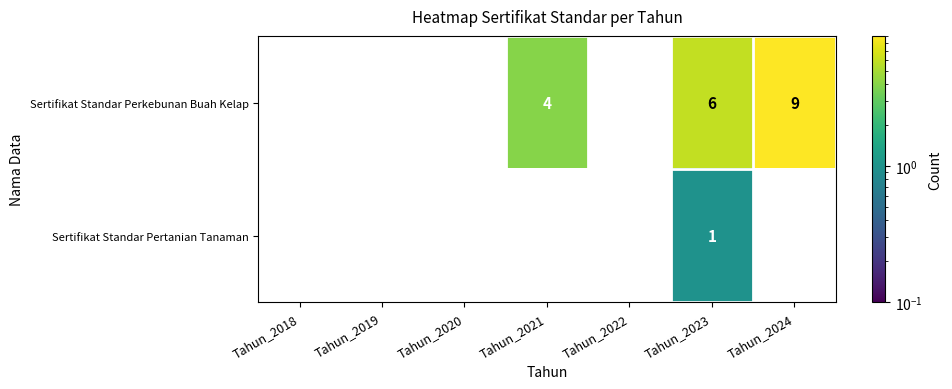

Reading left to right, extract all data points from this chart.

Sertifikat Standar Perkebunan Buah Kelap: Tahun_2018=0	Tahun_2019=0	Tahun_2020=0	Tahun_2021=4	Tahun_2022=0	Tahun_2023=6	Tahun_2024=9
Sertifikat Standar Pertanian Tanaman: Tahun_2018=0	Tahun_2019=0	Tahun_2020=0	Tahun_2021=0	Tahun_2022=0	Tahun_2023=1	Tahun_2024=0